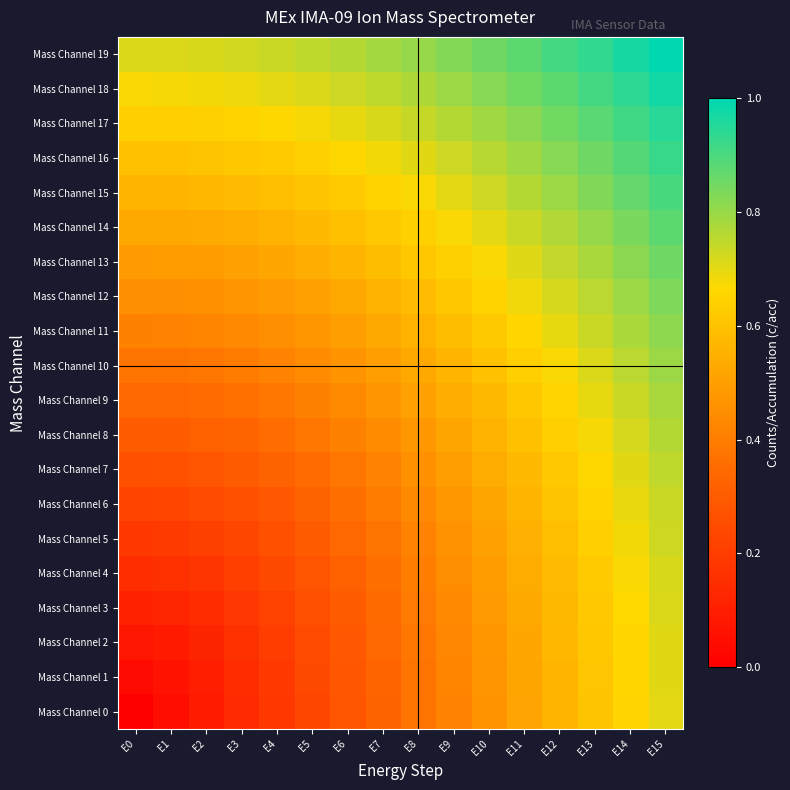

List the series in order of their peak value, highest first.

Mass Channel 19, Mass Channel 18, Mass Channel 17, Mass Channel 16, Mass Channel 15, Mass Channel 14, Mass Channel 13, Mass Channel 12, Mass Channel 11, Mass Channel 10, Mass Channel 9, Mass Channel 8, Mass Channel 7, Mass Channel 6, Mass Channel 5, Mass Channel 4, Mass Channel 3, Mass Channel 2, Mass Channel 1, Mass Channel 0